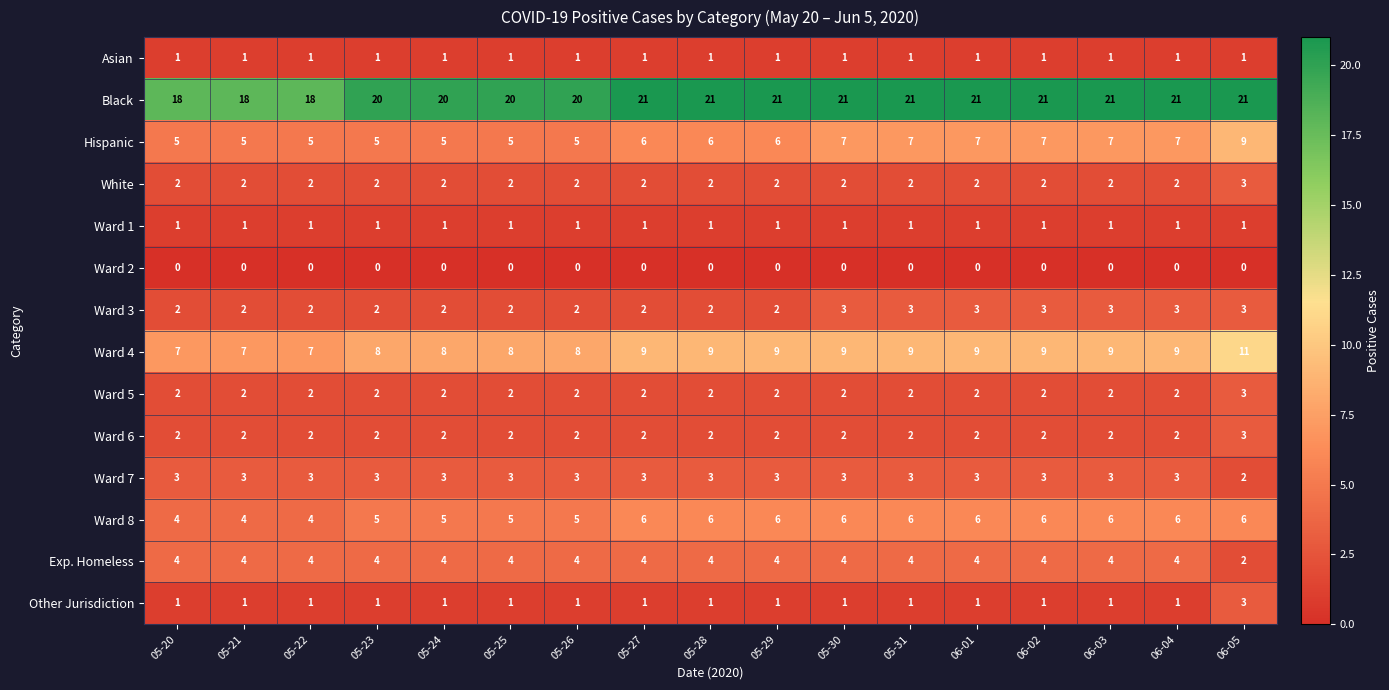

How many Ward 4 values are between 8 and 9?

13